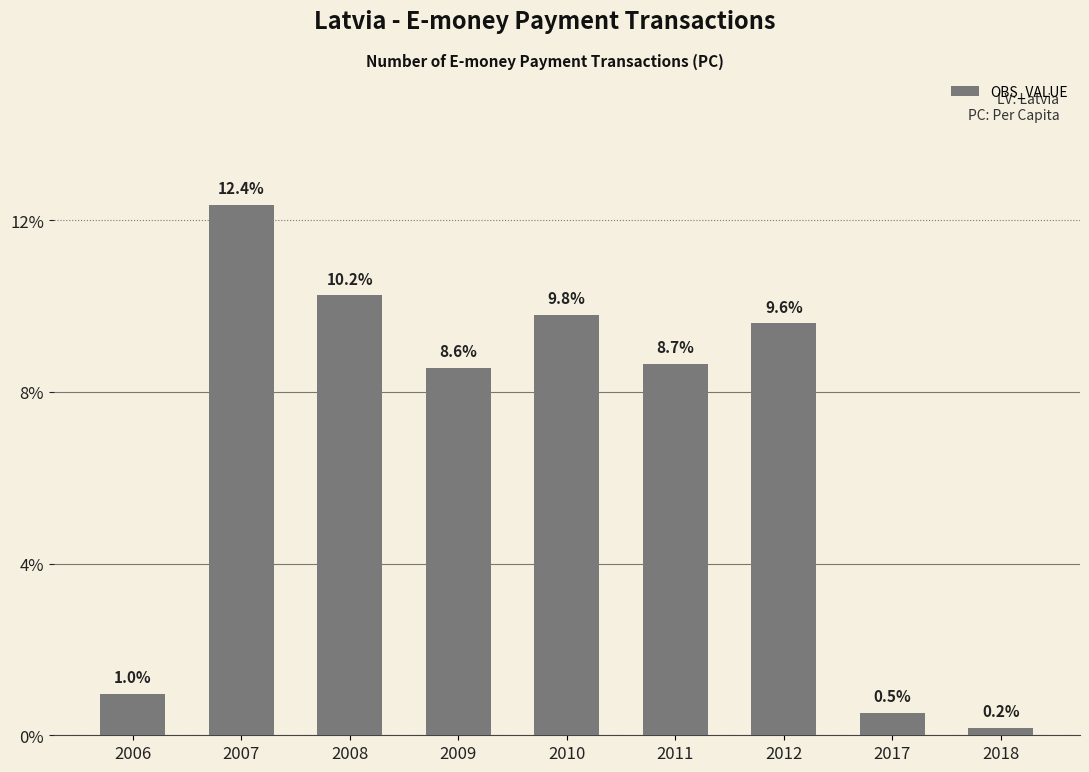

List the labels in order of value, largest first.

2007, 2008, 2010, 2012, 2011, 2009, 2006, 2017, 2018